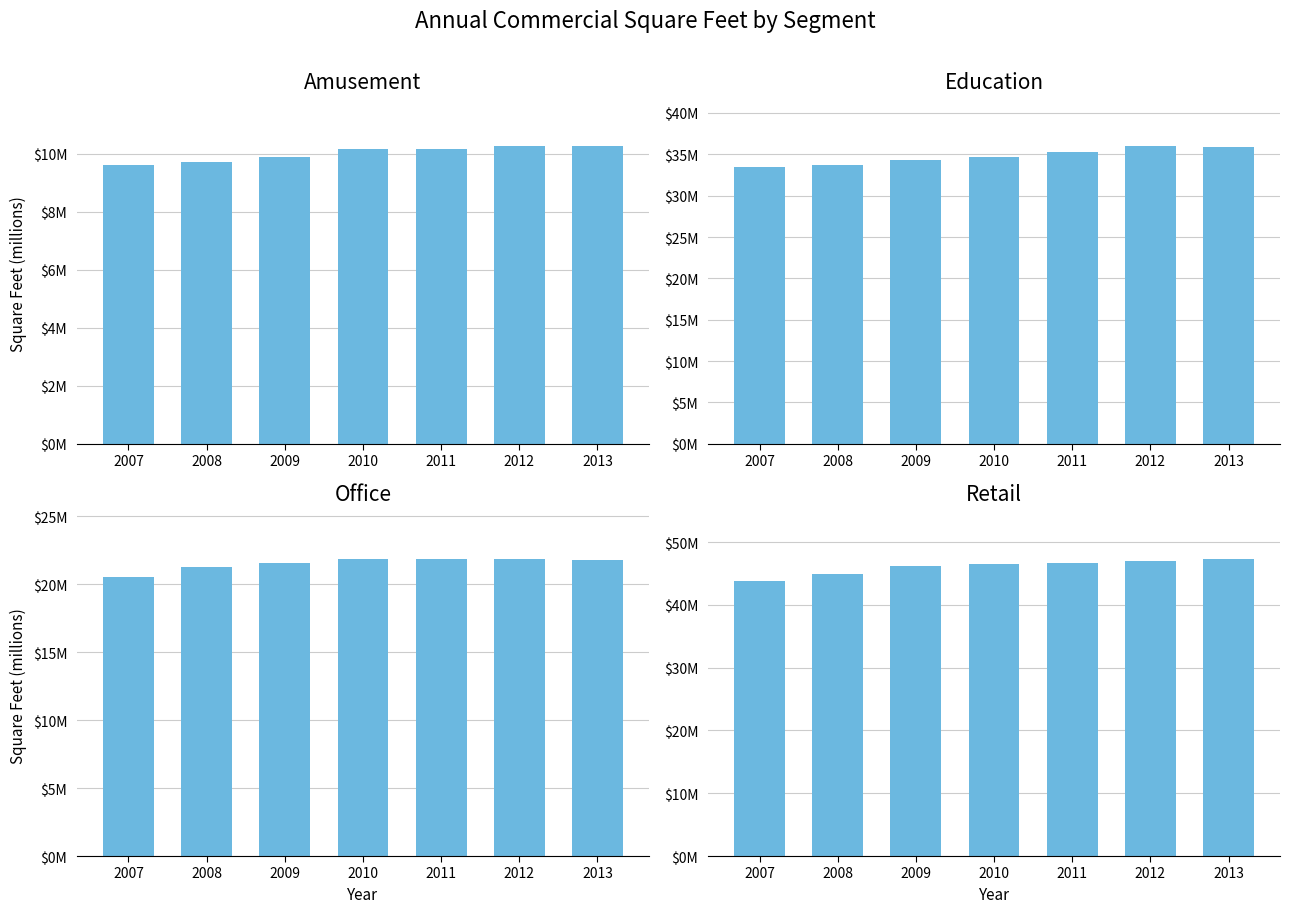

True or false: Retail has a value of 19297859.8 at 2013.

False